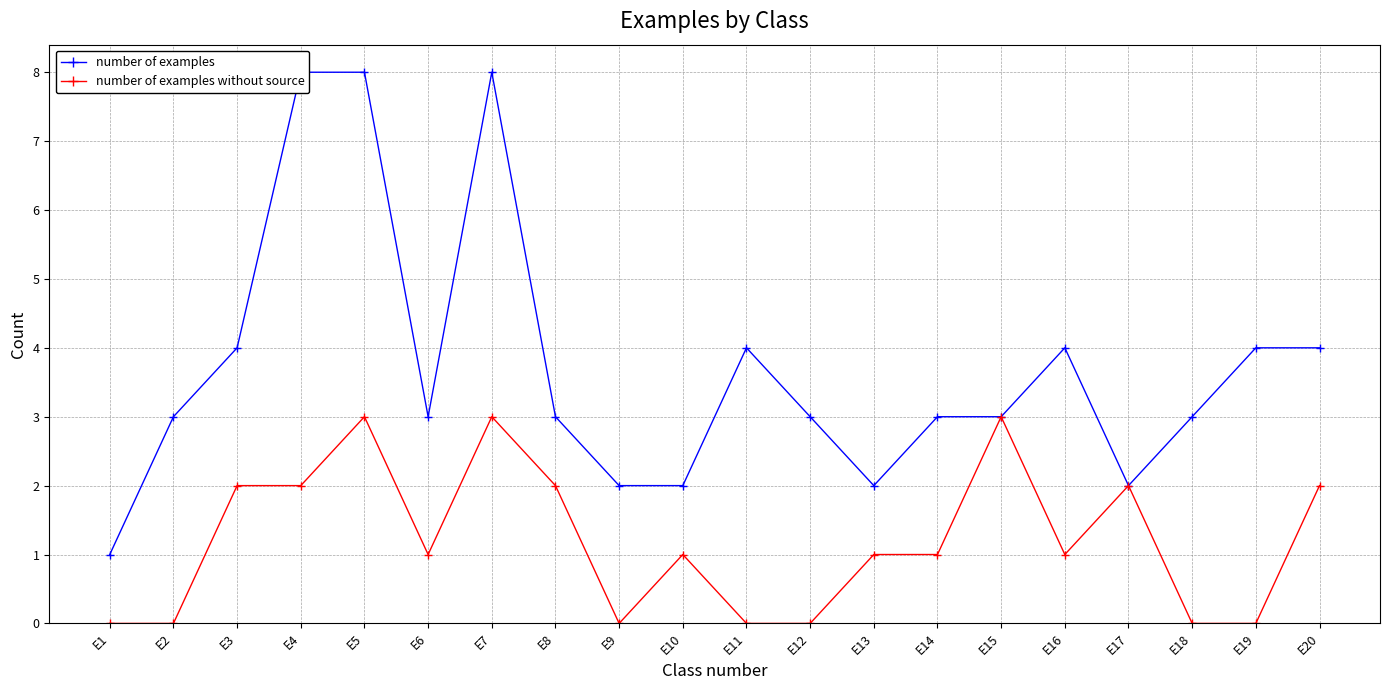

True or false: number of examples and number of examples without source intersect in this chart.

False